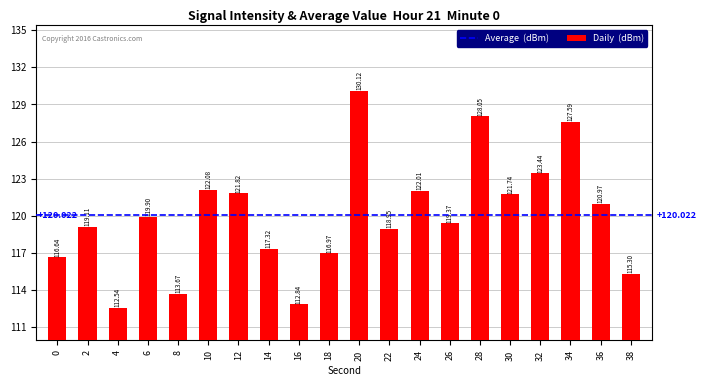

What is the ratio of the value at 10 to the value at 4?

1.1